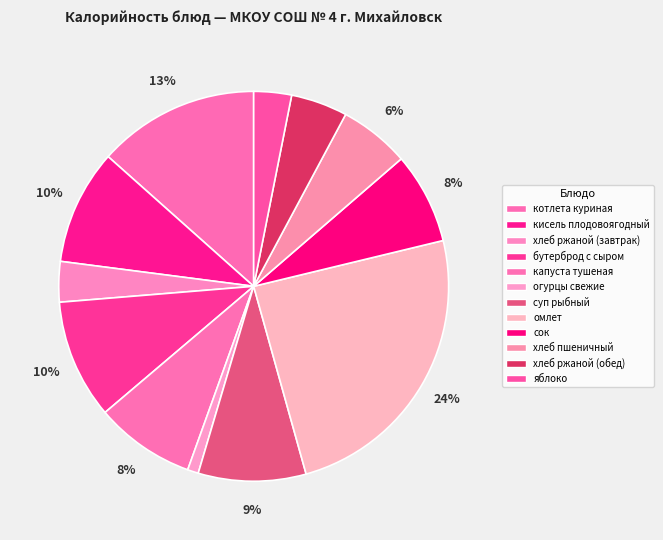

Count the number of slices in the pie.

12